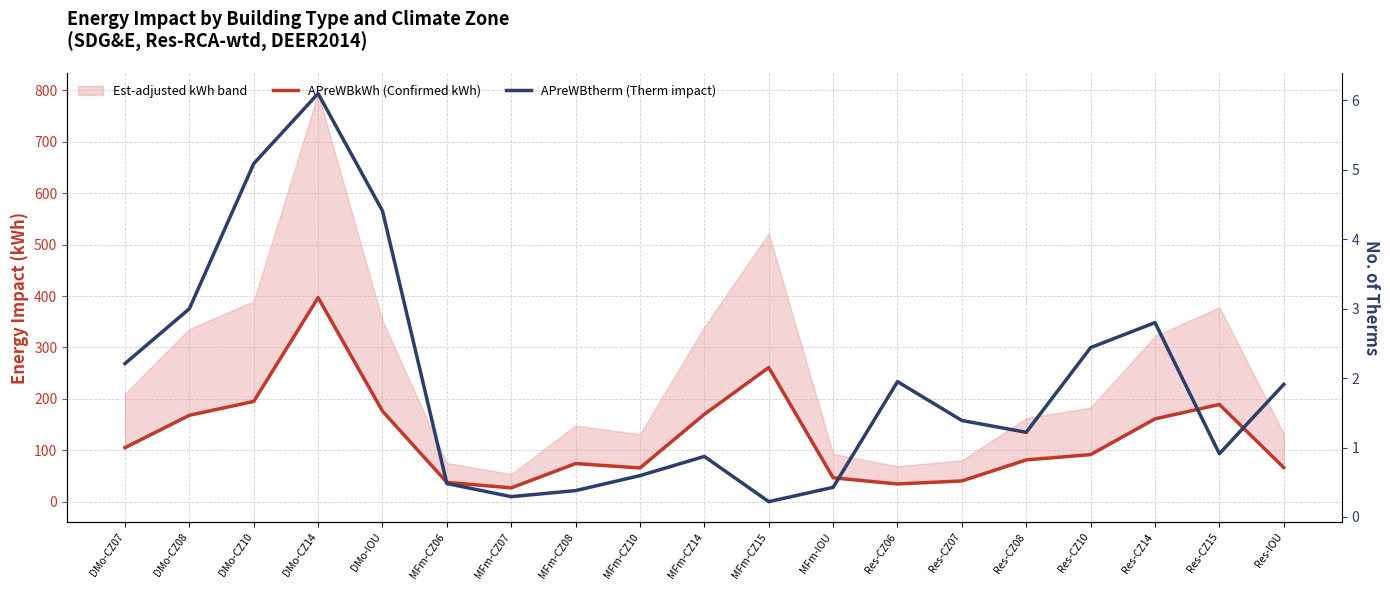

What is the average value of the APreWBtherm (Therm impact) series?

1.9